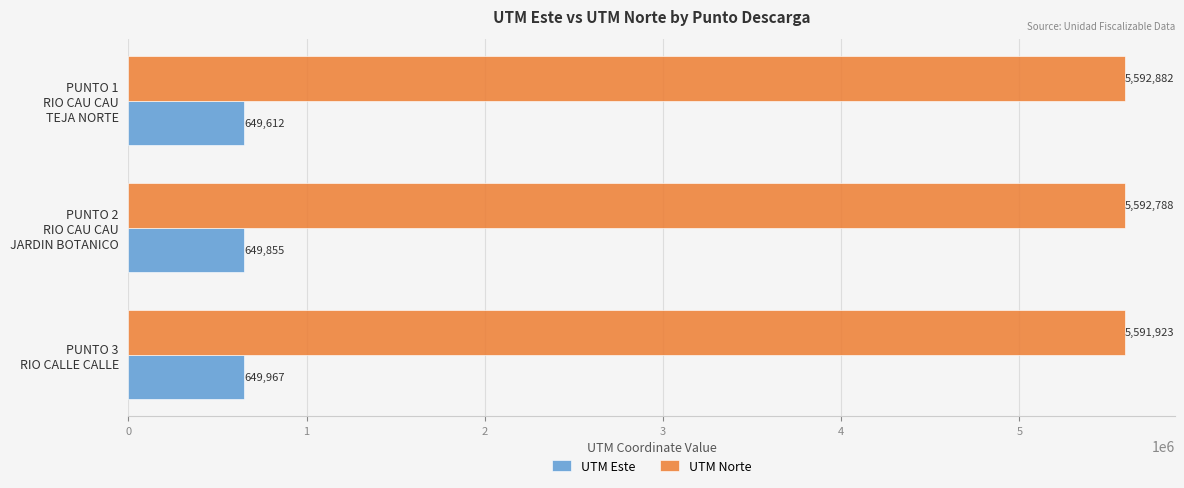

What is the sum of all UTM Norte values?

16777593